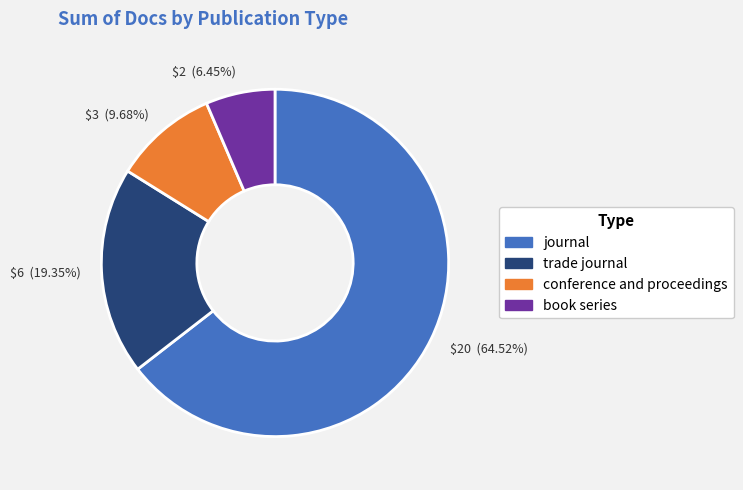

To the nearest percent, what is the average slice percentage?

25%